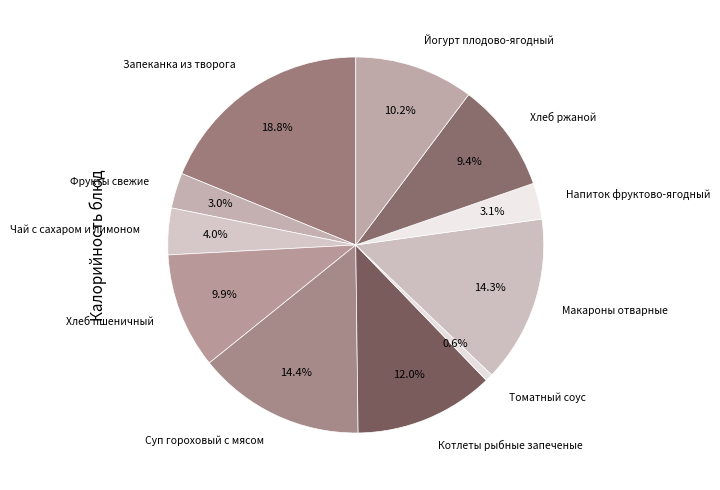

How many segments does this pie chart have?

11